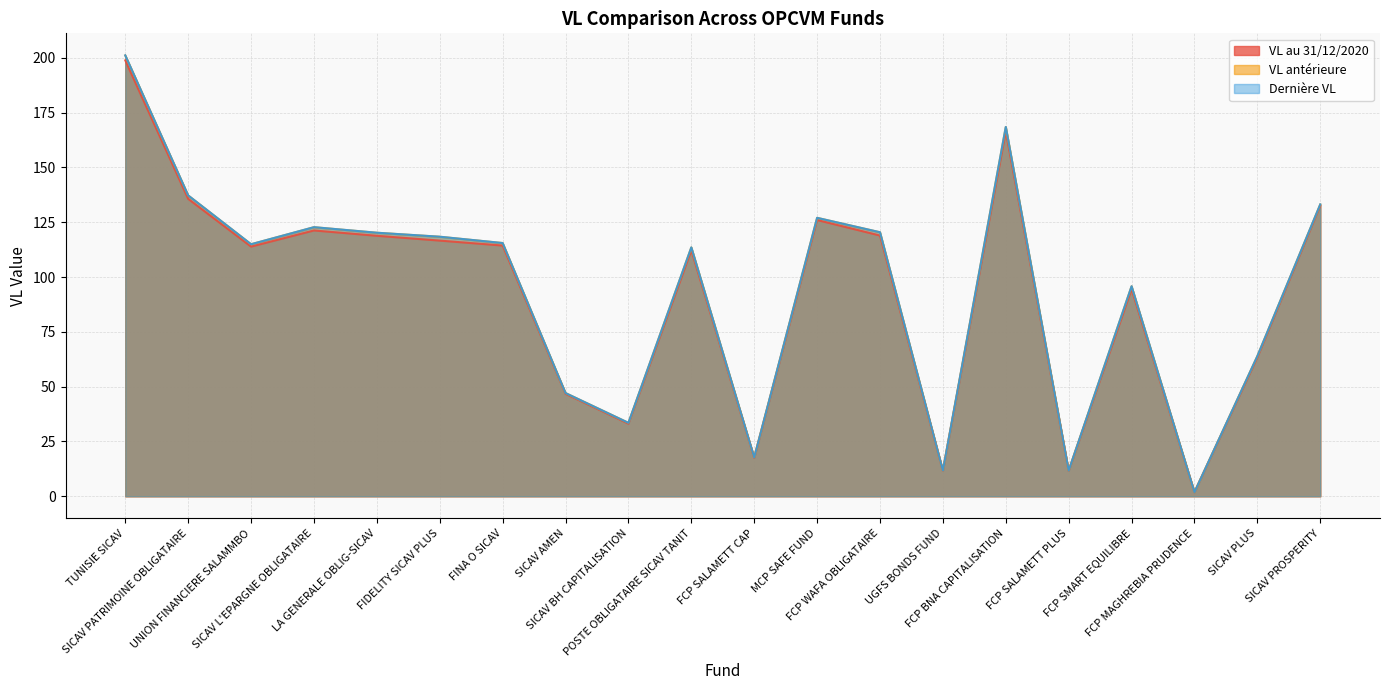

What position from the left is SICAV PLUS?

19